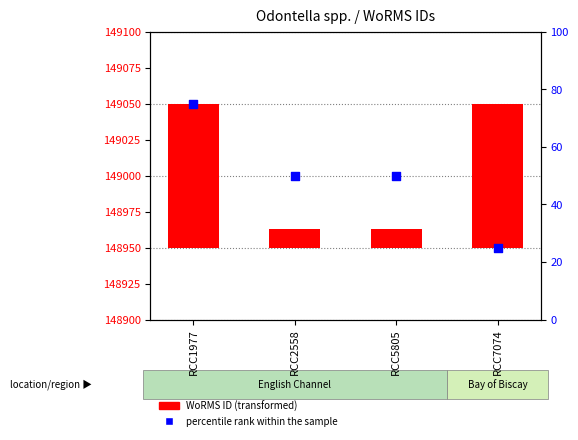

Which has a higher value, RCC5805 or RCC2558?

RCC5805